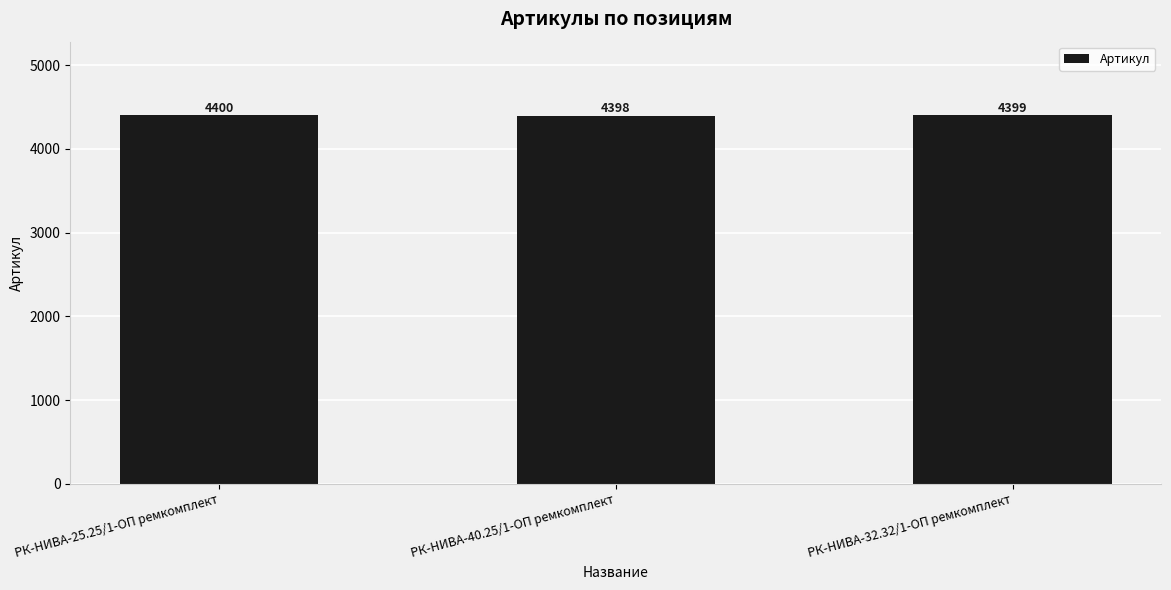

Which label corresponds to the smallest value in the chart?

РК-НИВА-40.25/1-ОП ремкомплект